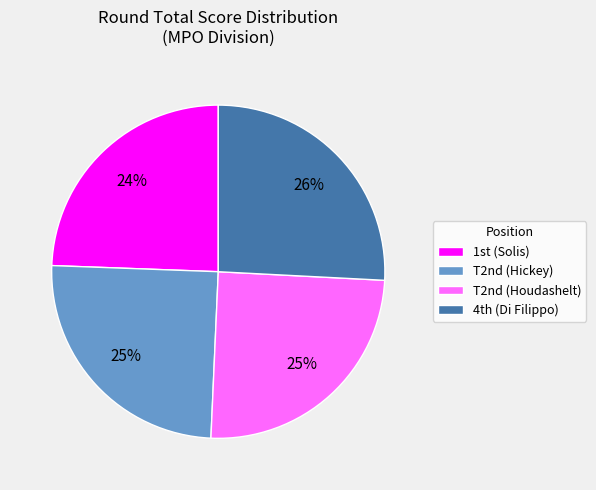

Does T2nd (Hickey) represent more than half of the total?

No